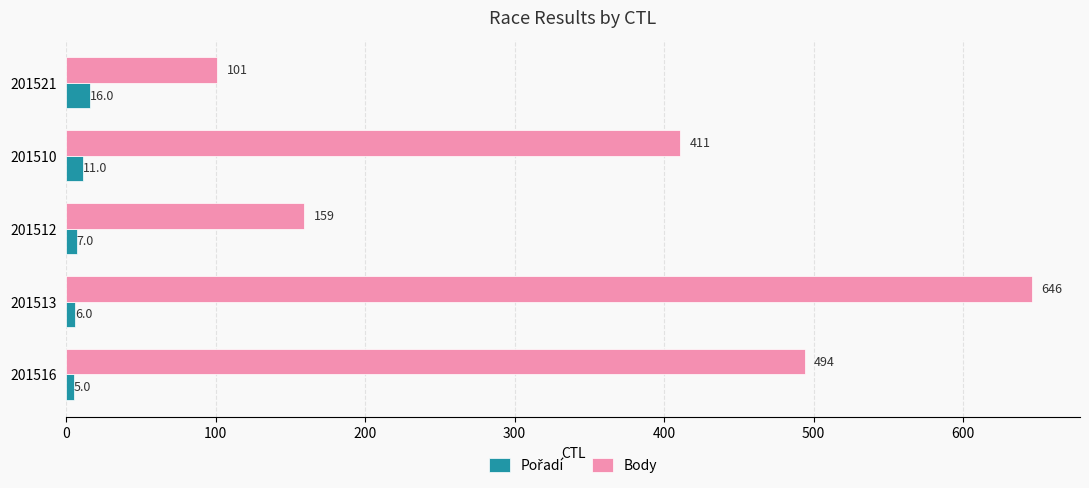

The value of Body at 201512 is 159. True or false?

True